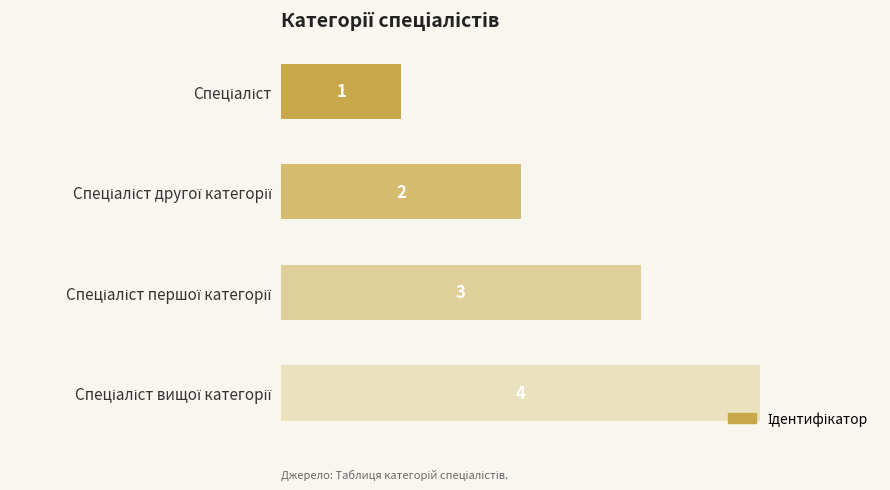

How many values are between 2 and 4?

3